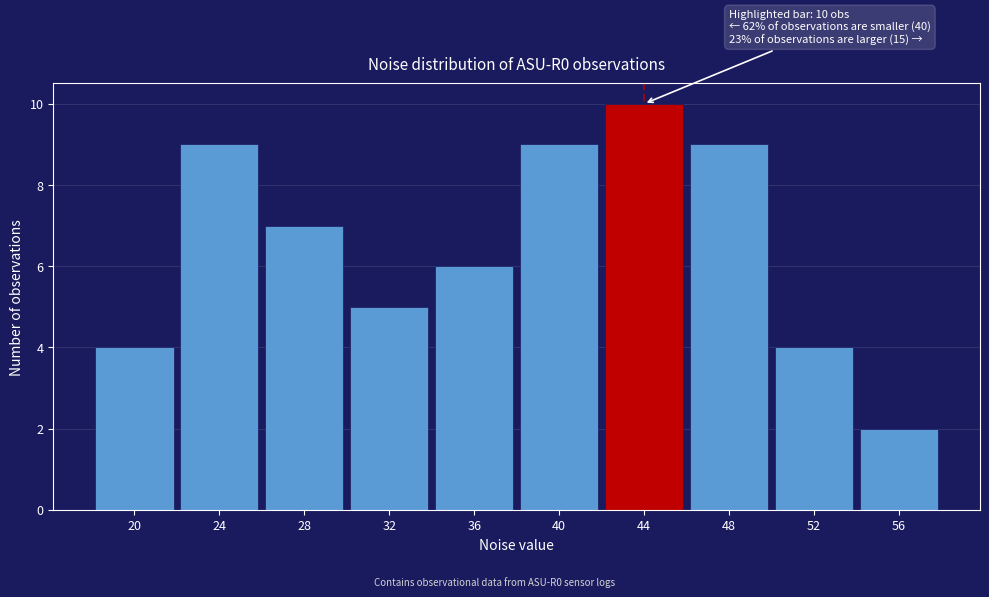

Reading right to left, list all the values displayed in this chart.

2	4	9	10	9	6	5	7	9	4